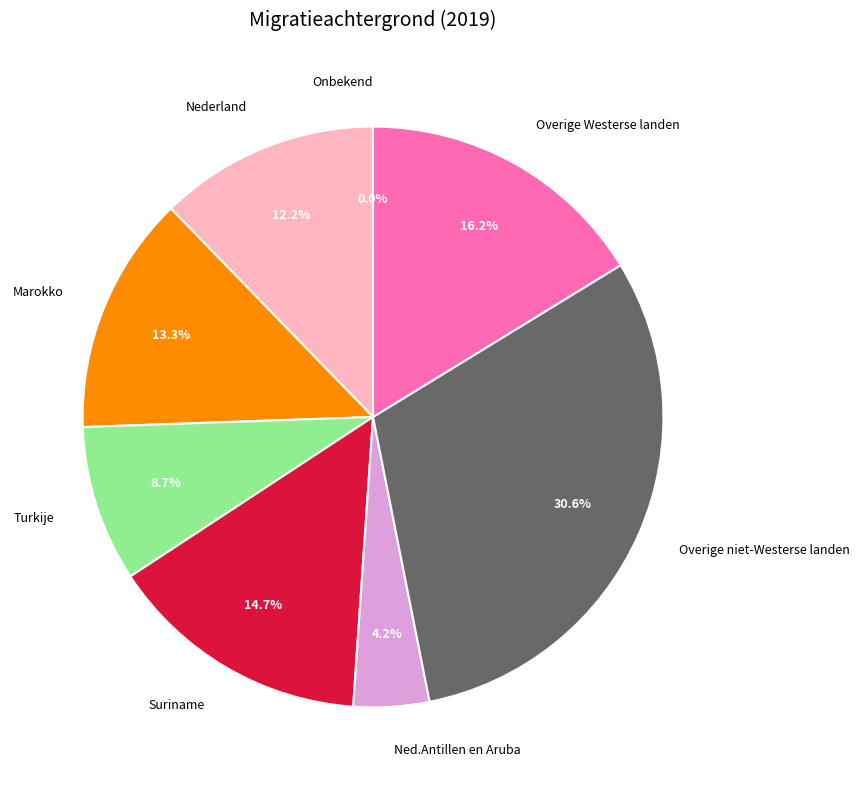

Which category has the biggest portion of the pie?

Overige niet-Westerse landen